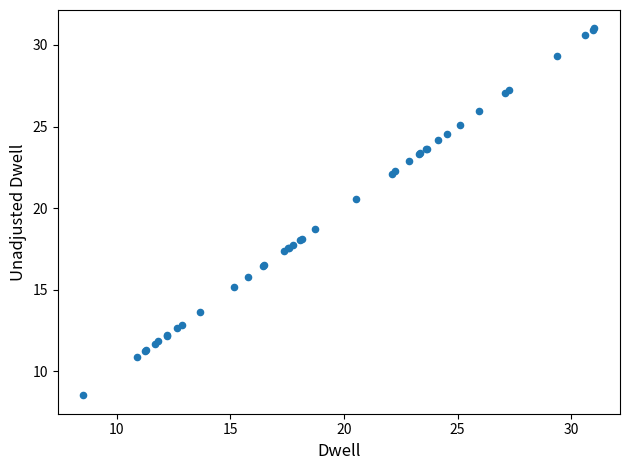

What Y value in the scatter plot is closest to 19?

18.7